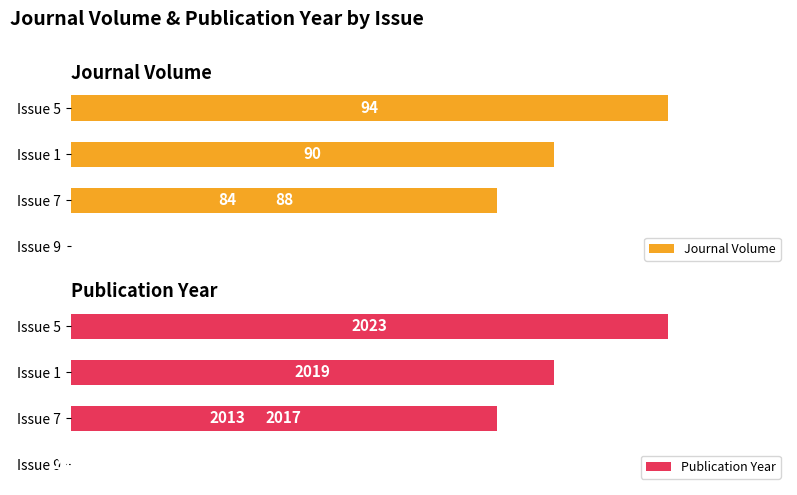

Is the value of Publication Year at 2 greater than the value of Journal Volume at 3?

No